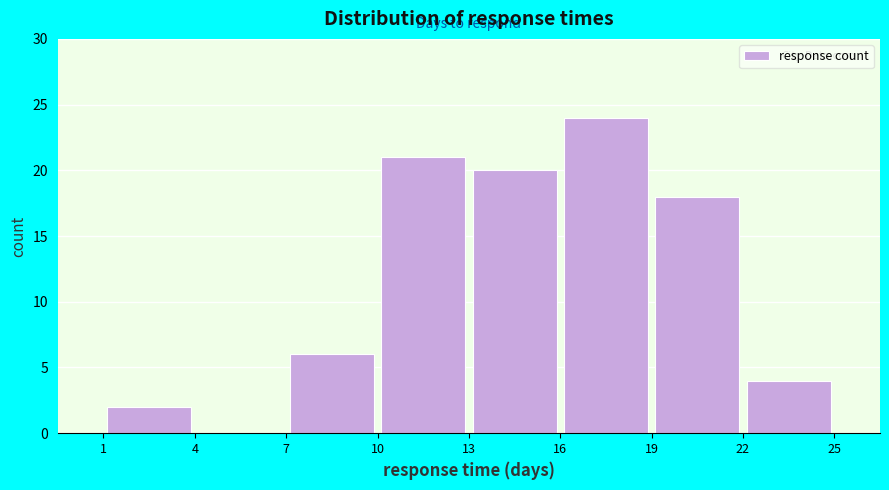

Reading left to right, transcribe this chart: for each bar, give the range it covers on the x-axis and its height. The values are not printed on the chart, so give them approximately, as read against the axis.

1 to 4: 2
4 to 7: 0
7 to 10: 6
10 to 13: 21
13 to 16: 20
16 to 19: 24
19 to 22: 18
22 to 25: 4